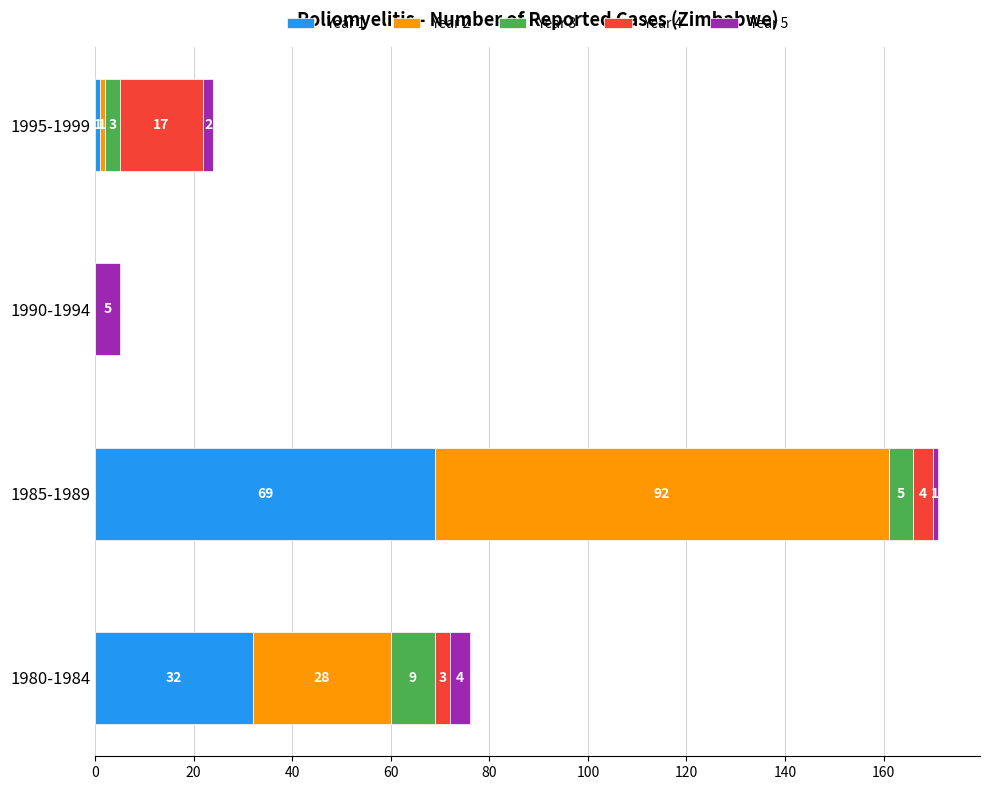

How many categories are shown in the chart?

4